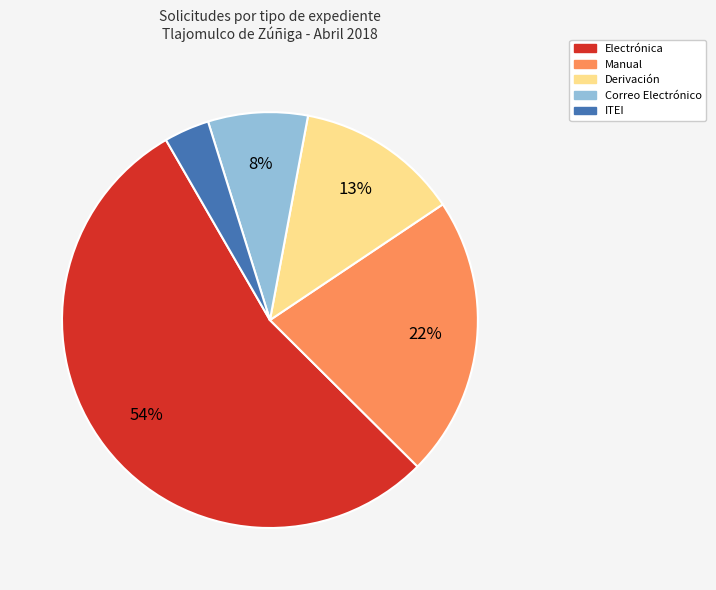

Is there a majority slice in this chart?

Yes